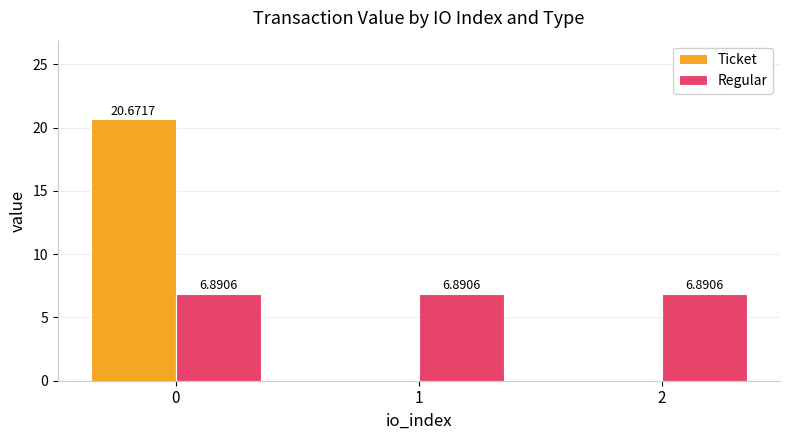

What is the total value across all series at 0?

27.6